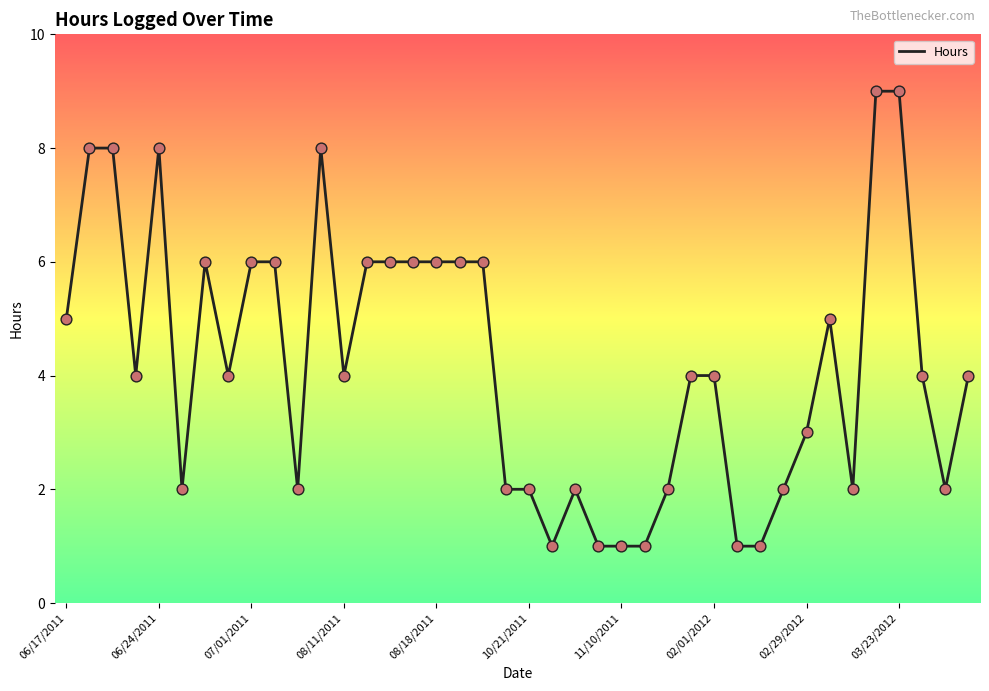

What is the maximum value shown in the chart?

9